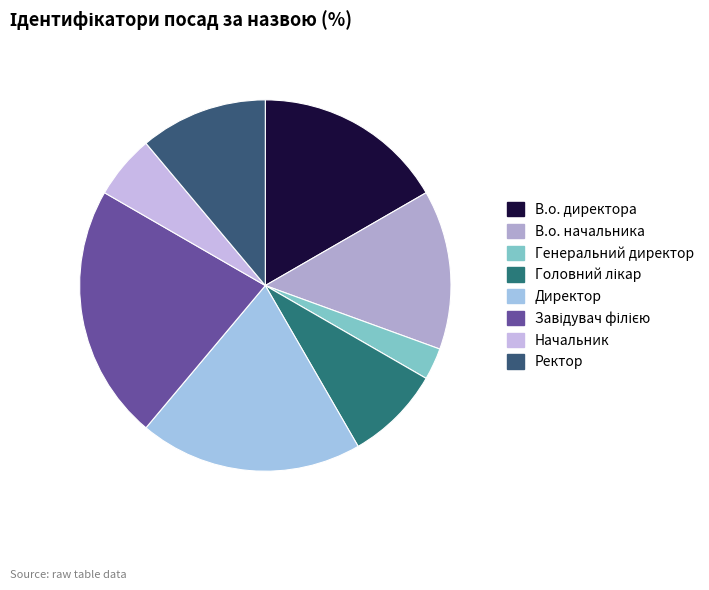

How many slices are in this pie chart?

8